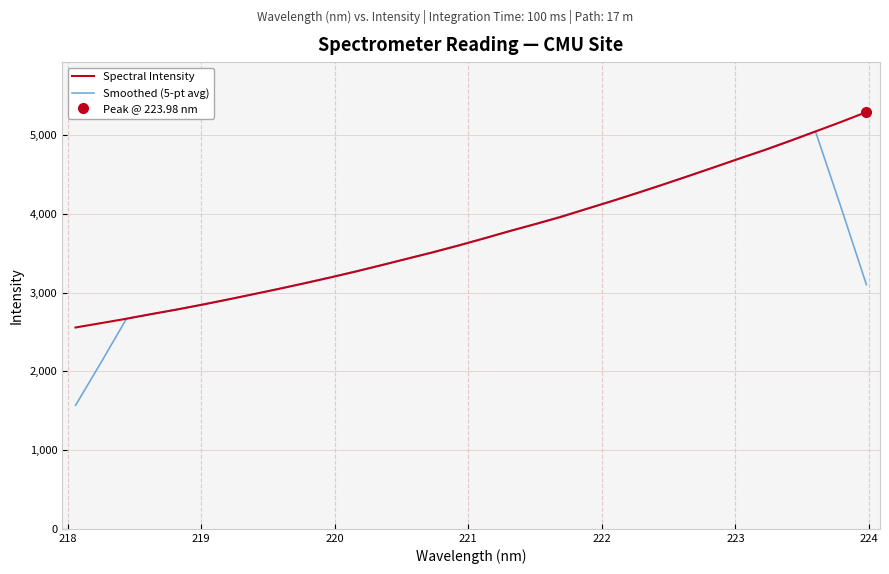

What is the lowest value of the Spectral Intensity series?

2557.1